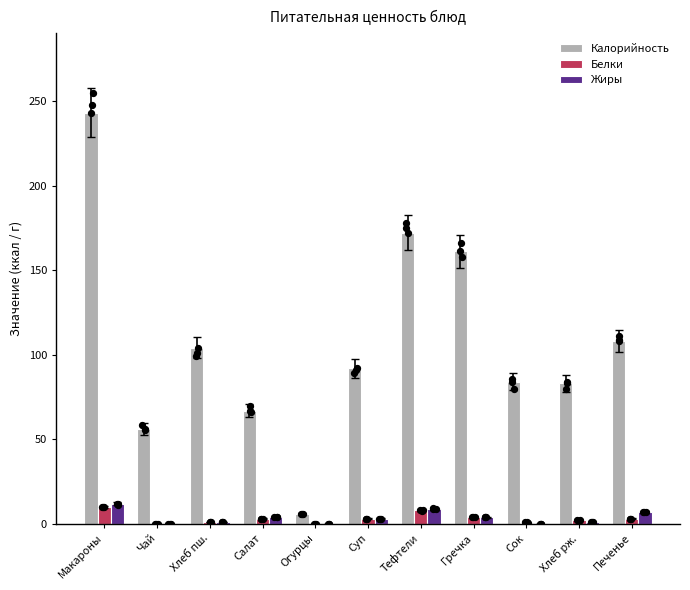

What are all the series names shown in the legend?

Калорийность, Белки, Жиры